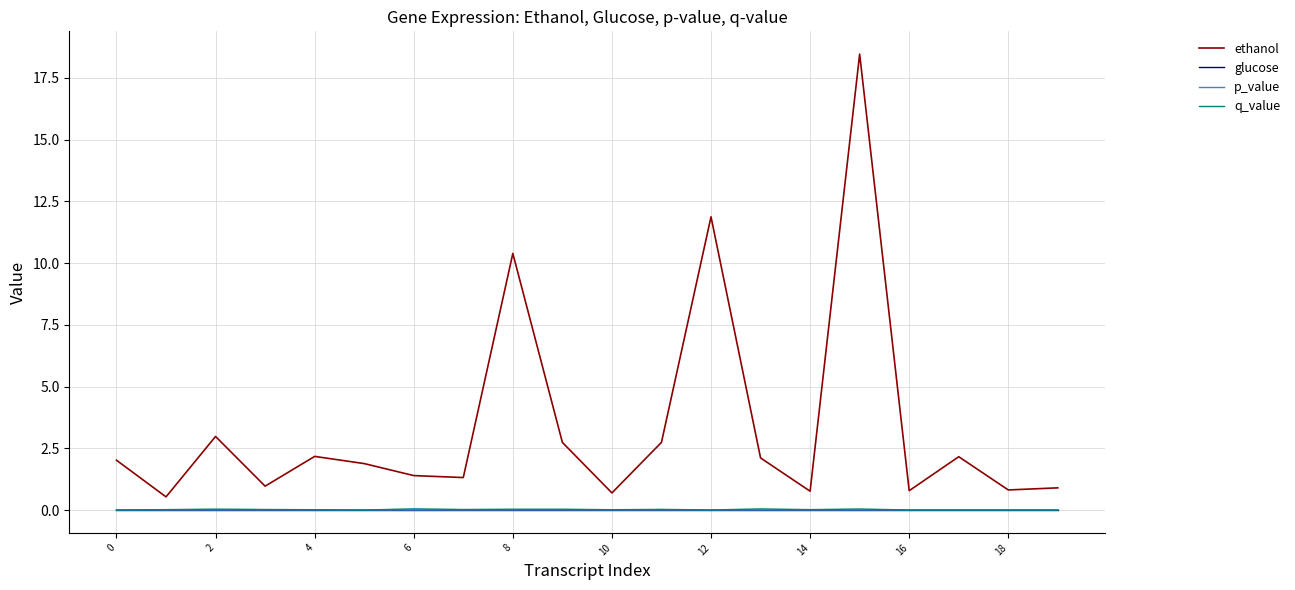

True or false: ethanol and glucose cross at least once.

False